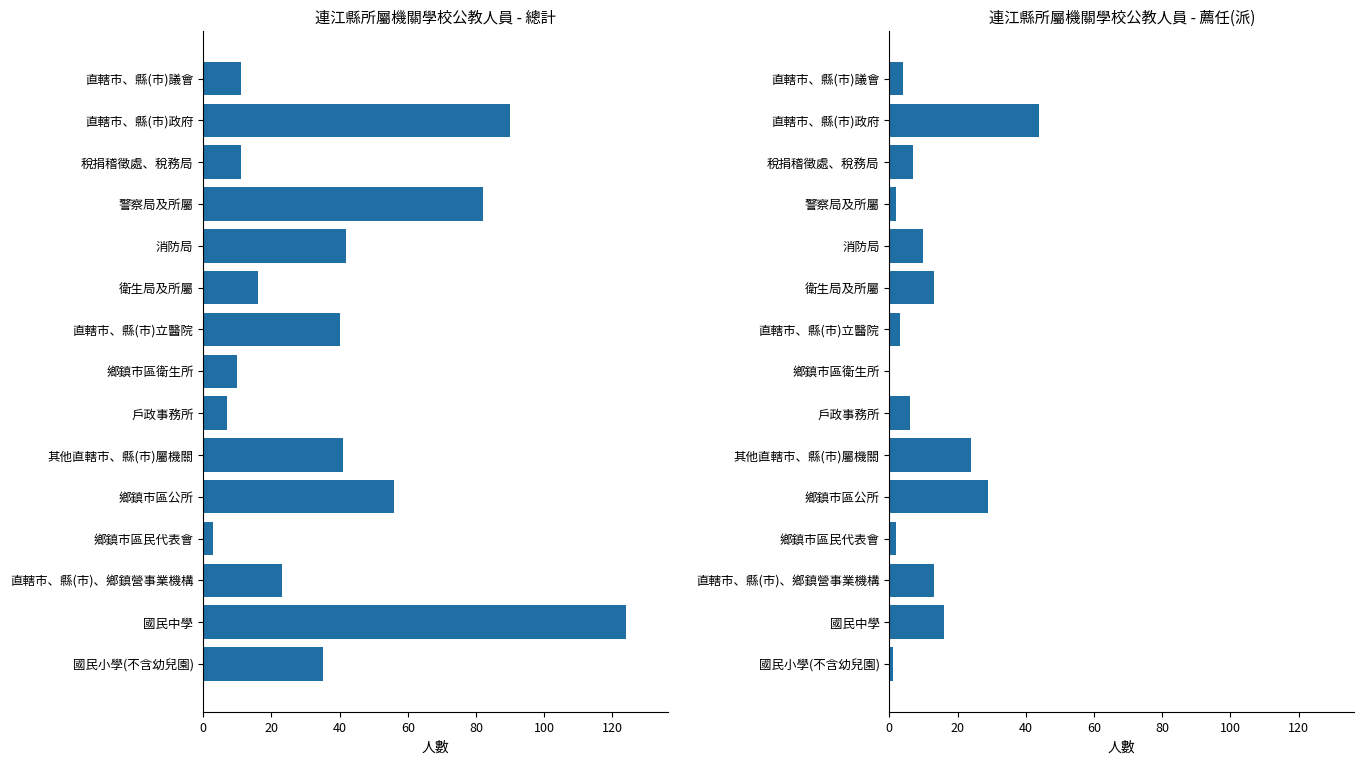

Count the number of data series in this chart.

2